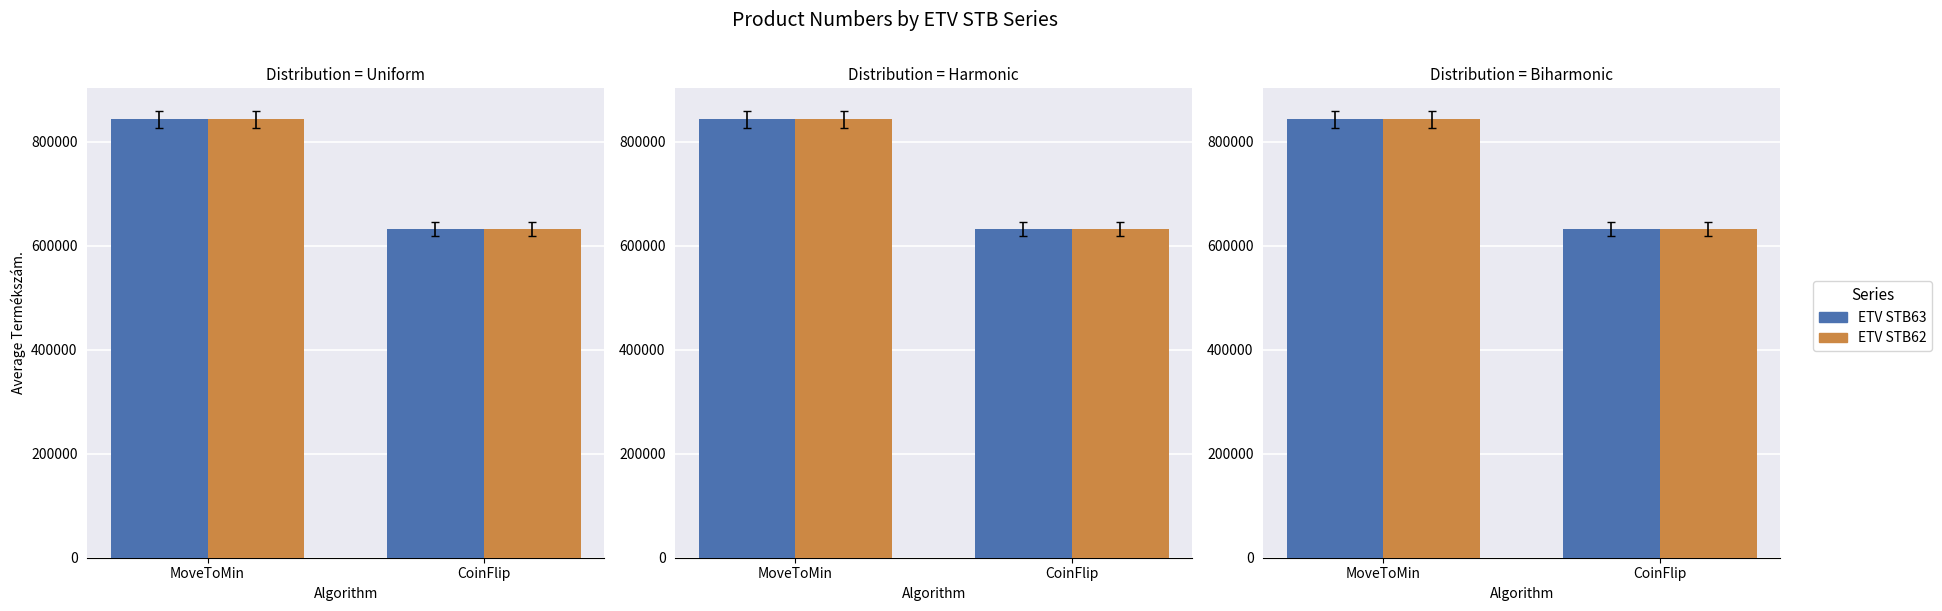

What is the sum of all ETV STB63 values?

1475827.8